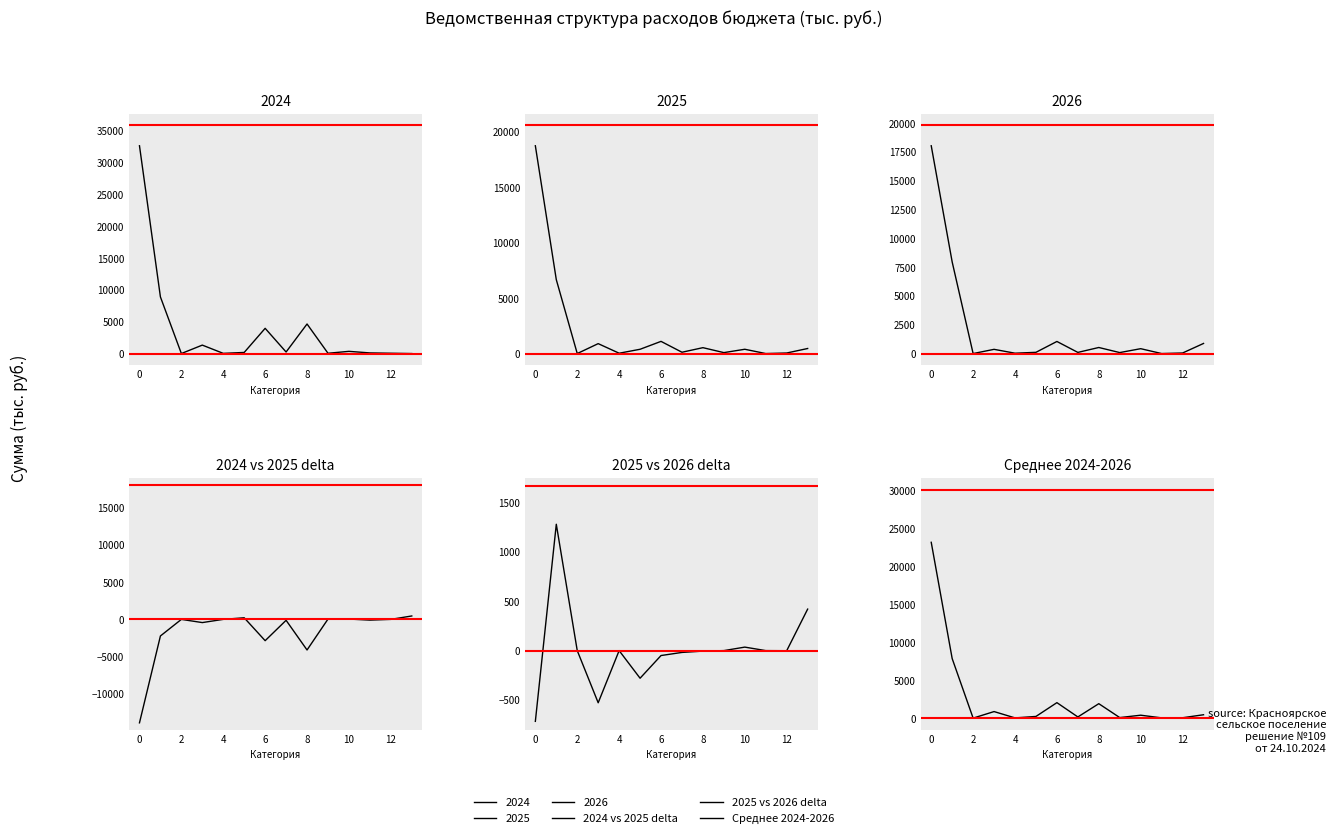

True or false: 2024 vs 2025 delta has a value of 301.0 at 8.

False